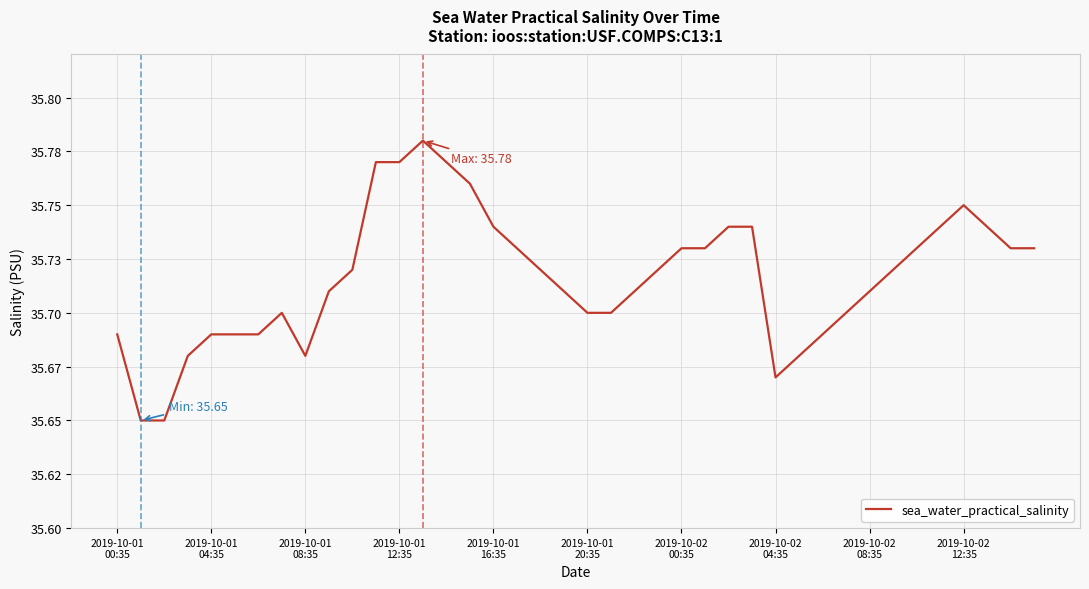

Does the chart have visible grid lines?

Yes